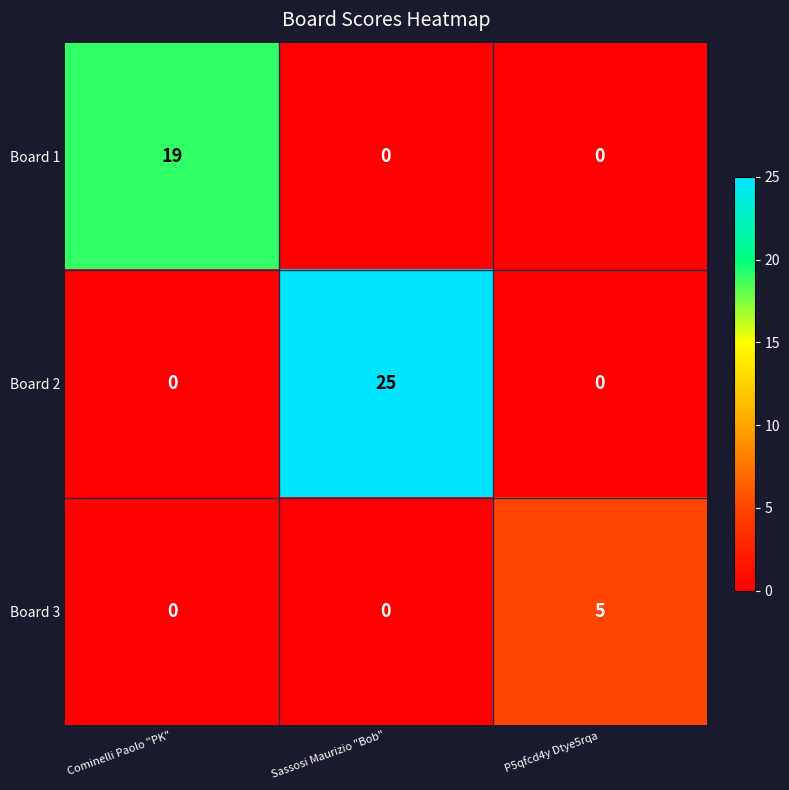

What is the difference between the maximum and minimum values in the Board 3 series?

5